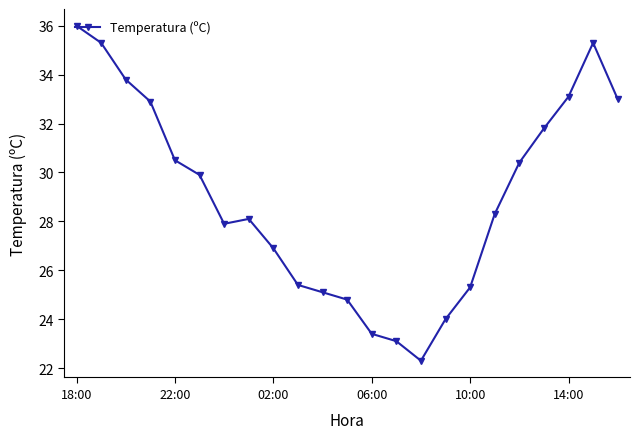

What is the value of the 16th point from the left?

24.0